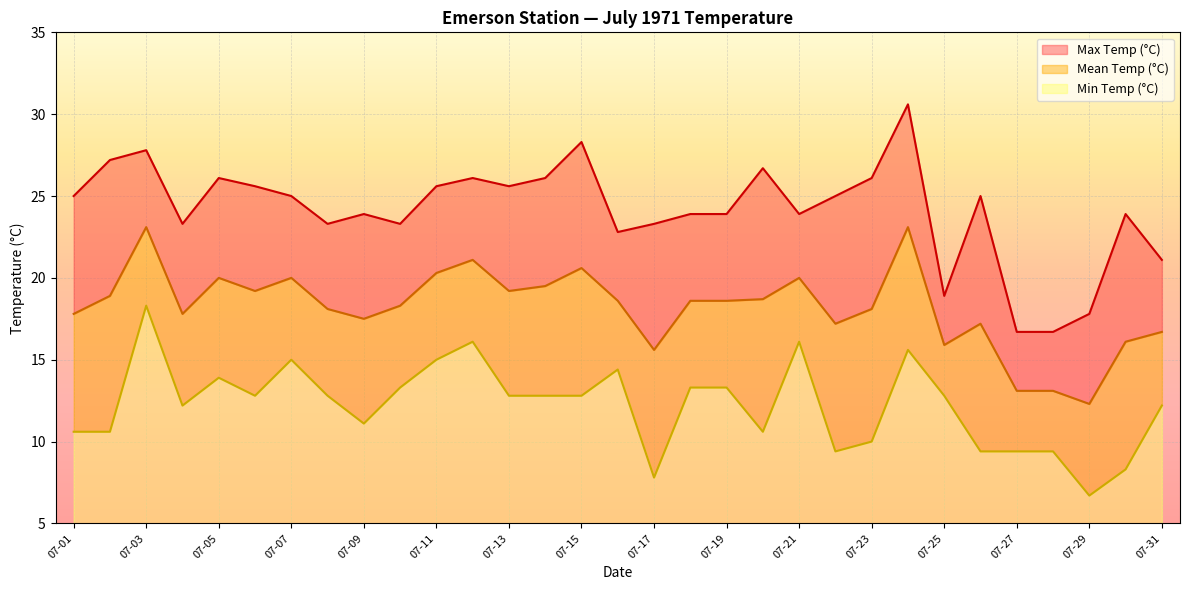

How many values in the Min Temp (°C) series exceed 12?

19